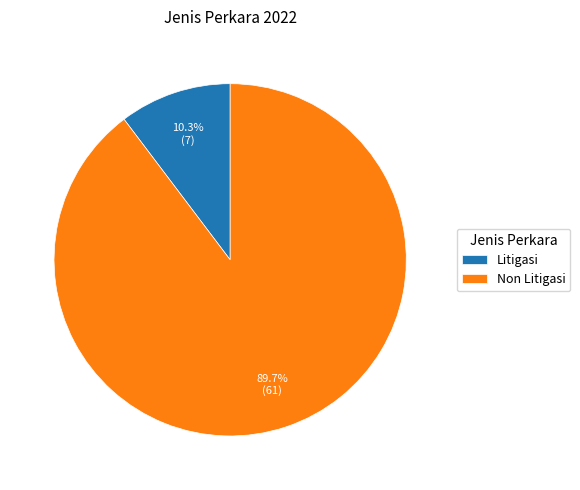

The Litigasi slice represents 10% of the pie. True or false?

True